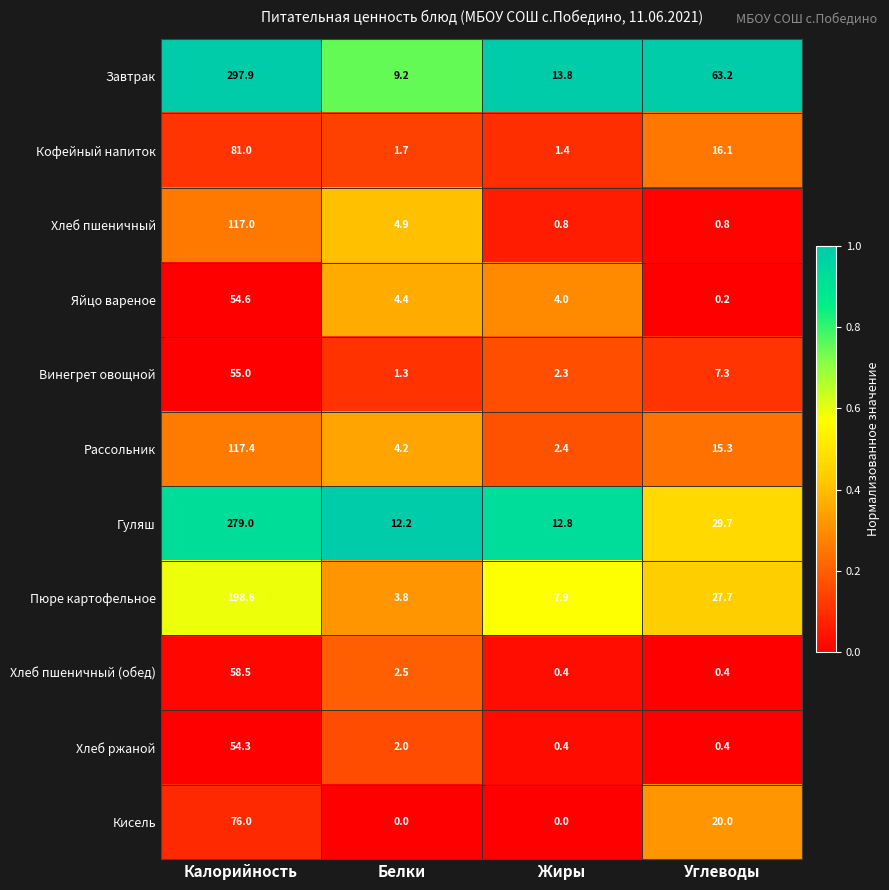

Is it true that Завтрак equals 13.8 at Жиры?

True